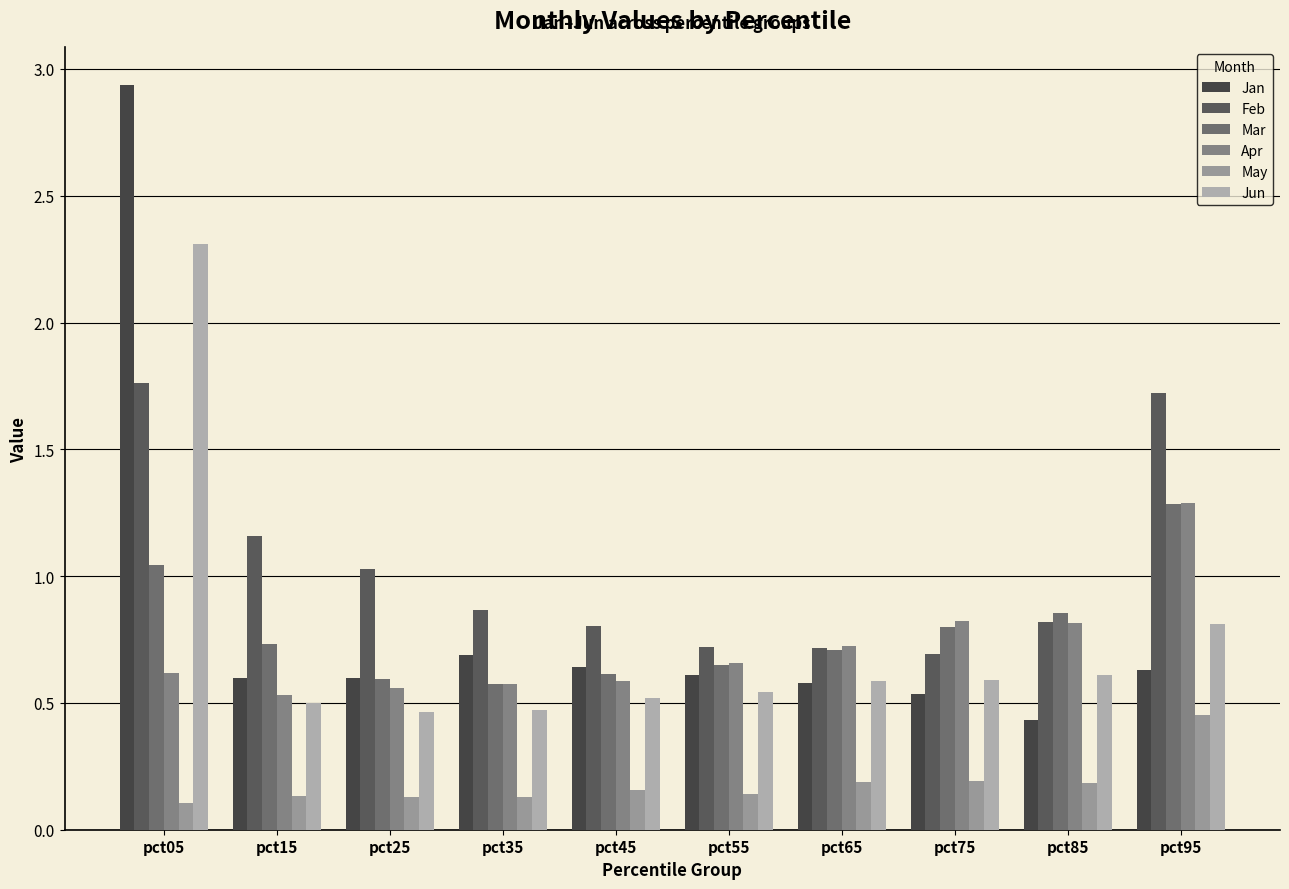

The value of Apr at pct05 is 0.2. True or false?

False